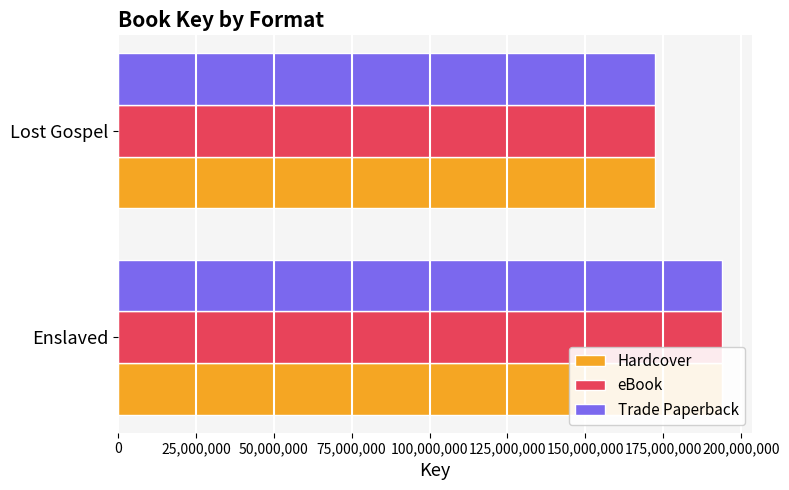

Is the value of eBook at Lost Gospel greater than the value of Trade Paperback at Lost Gospel?

No